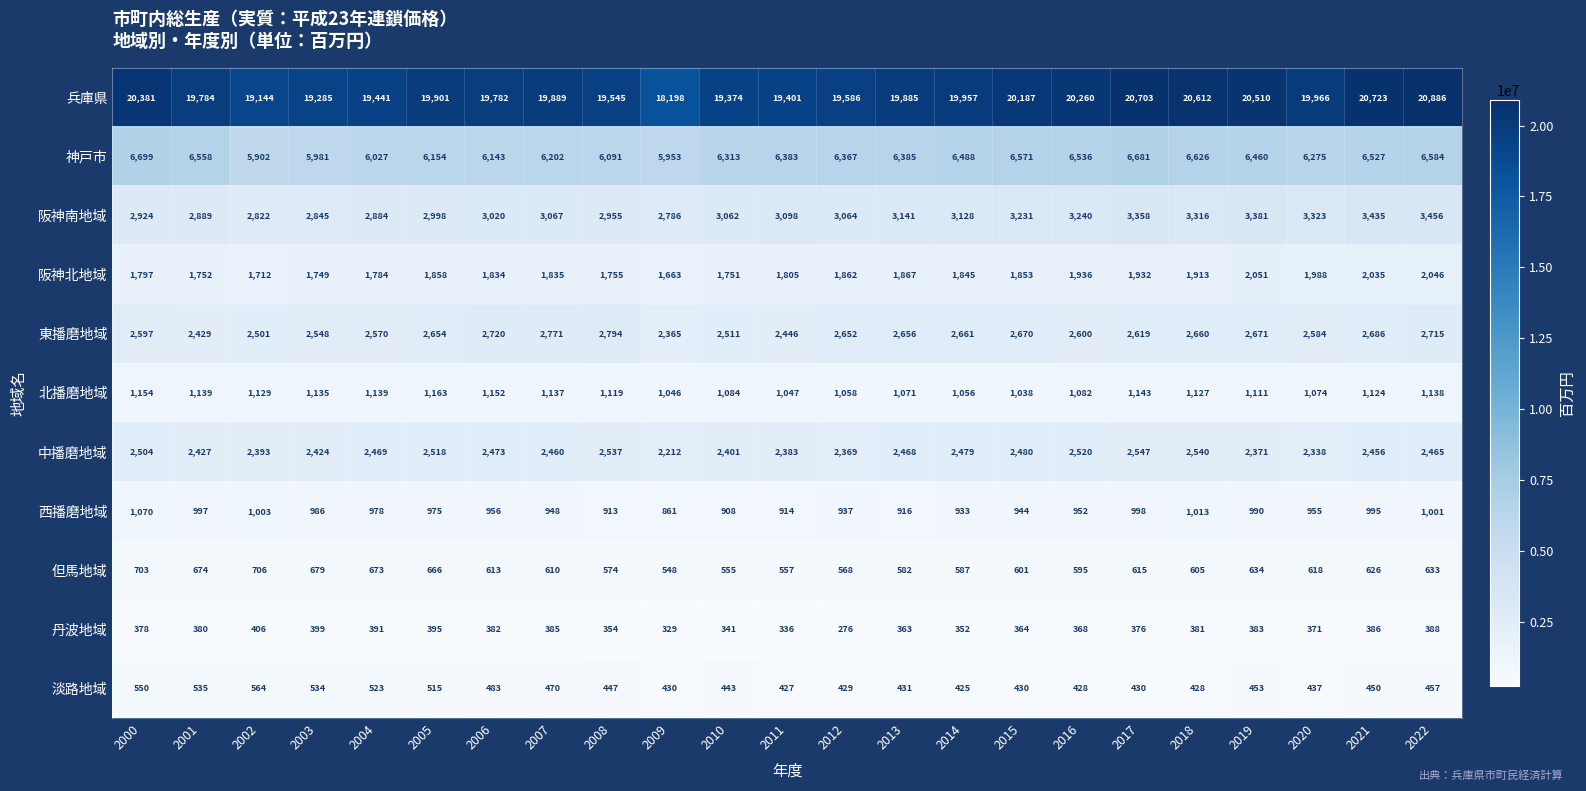

What is the spread (max minus min) of values at 2015?

19822961